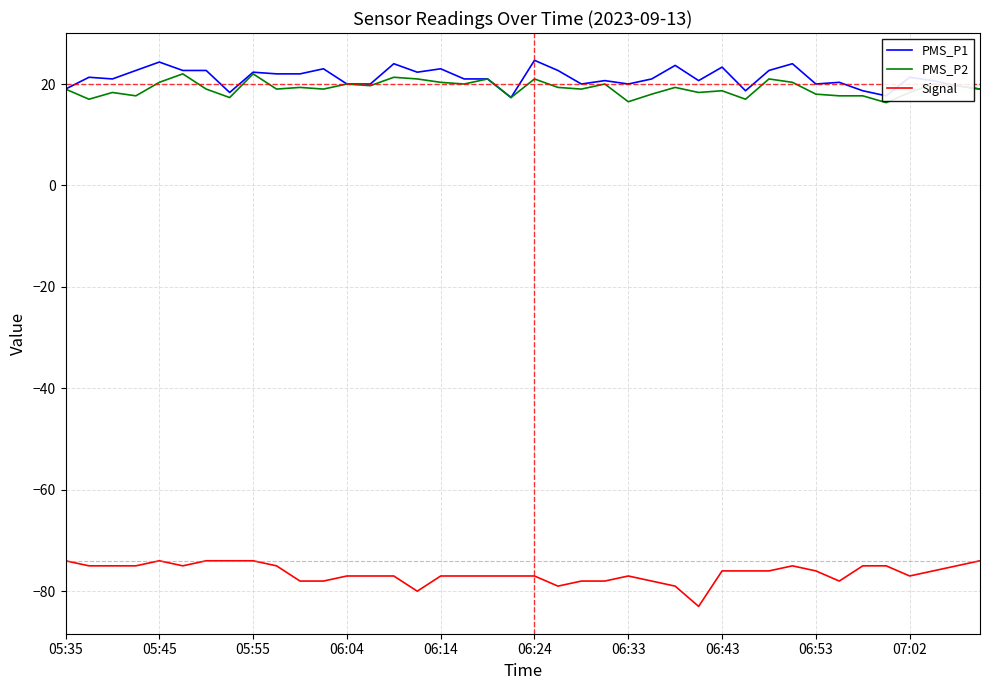

True or false: PMS_P1 and Signal cross at least once.

False